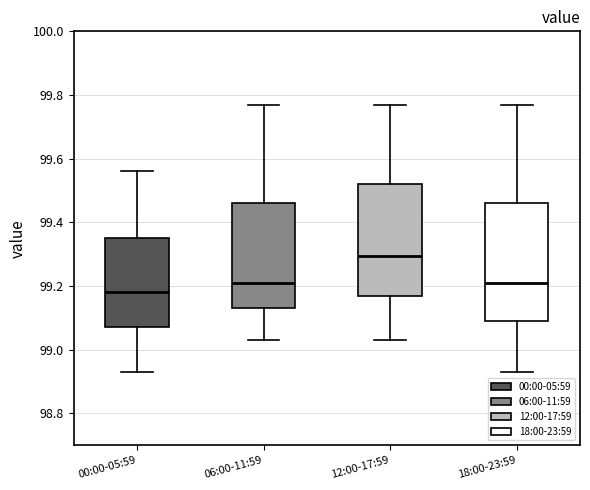

Reading left to right, read every box against the y-axis: the position of its median line, the range the box covers, and the ends of its whiskers. The values are not printed on the chart, so give them approximately, as read against the axis.

00:00-05:59: median 99.18, box 99.08 to 99.36, whiskers 98.94 to 99.56
06:00-11:59: median 99.22, box 99.14 to 99.46, whiskers 99.04 to 99.78
12:00-17:59: median 99.30, box 99.16 to 99.52, whiskers 99.04 to 99.78
18:00-23:59: median 99.22, box 99.10 to 99.46, whiskers 98.94 to 99.78